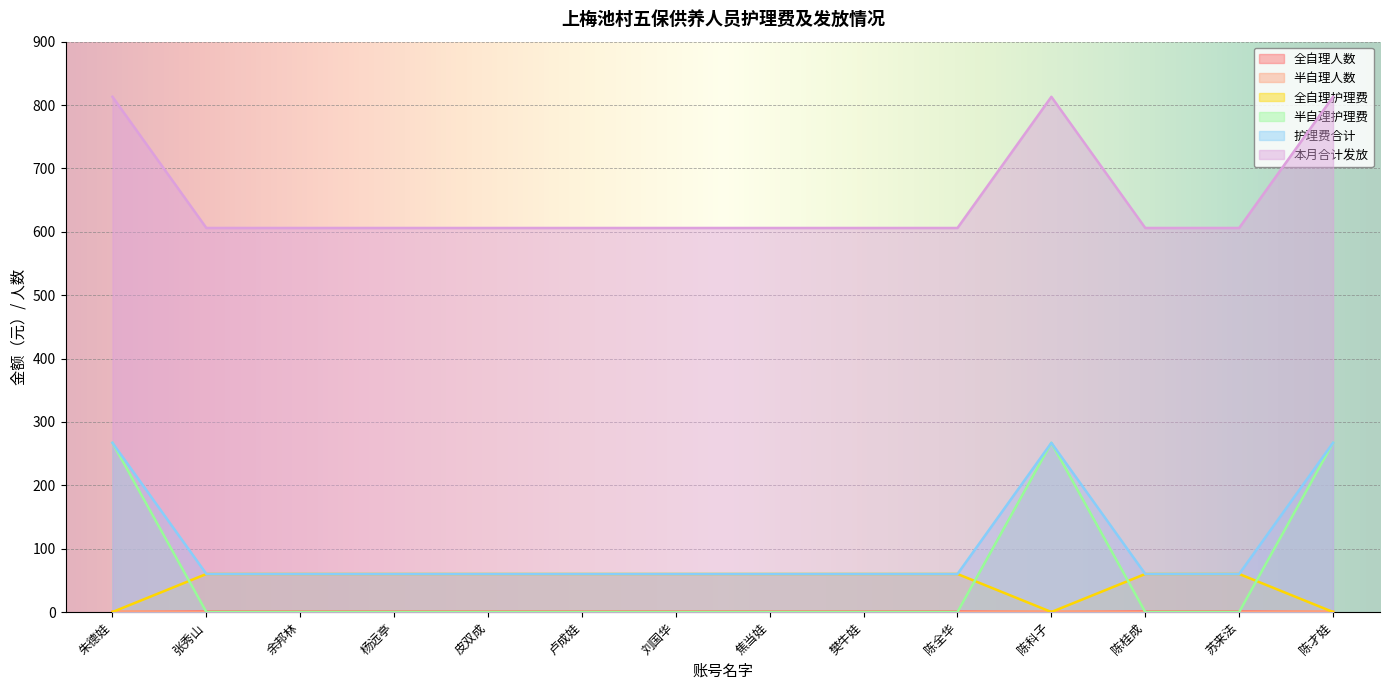

True or false: 护理费合计 has a value of 267 at 陈科子.

True